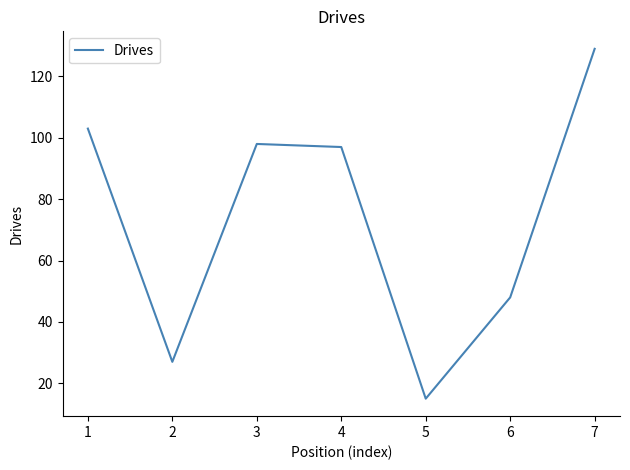

The chart shows a value of 48 at 6. True or false?

True